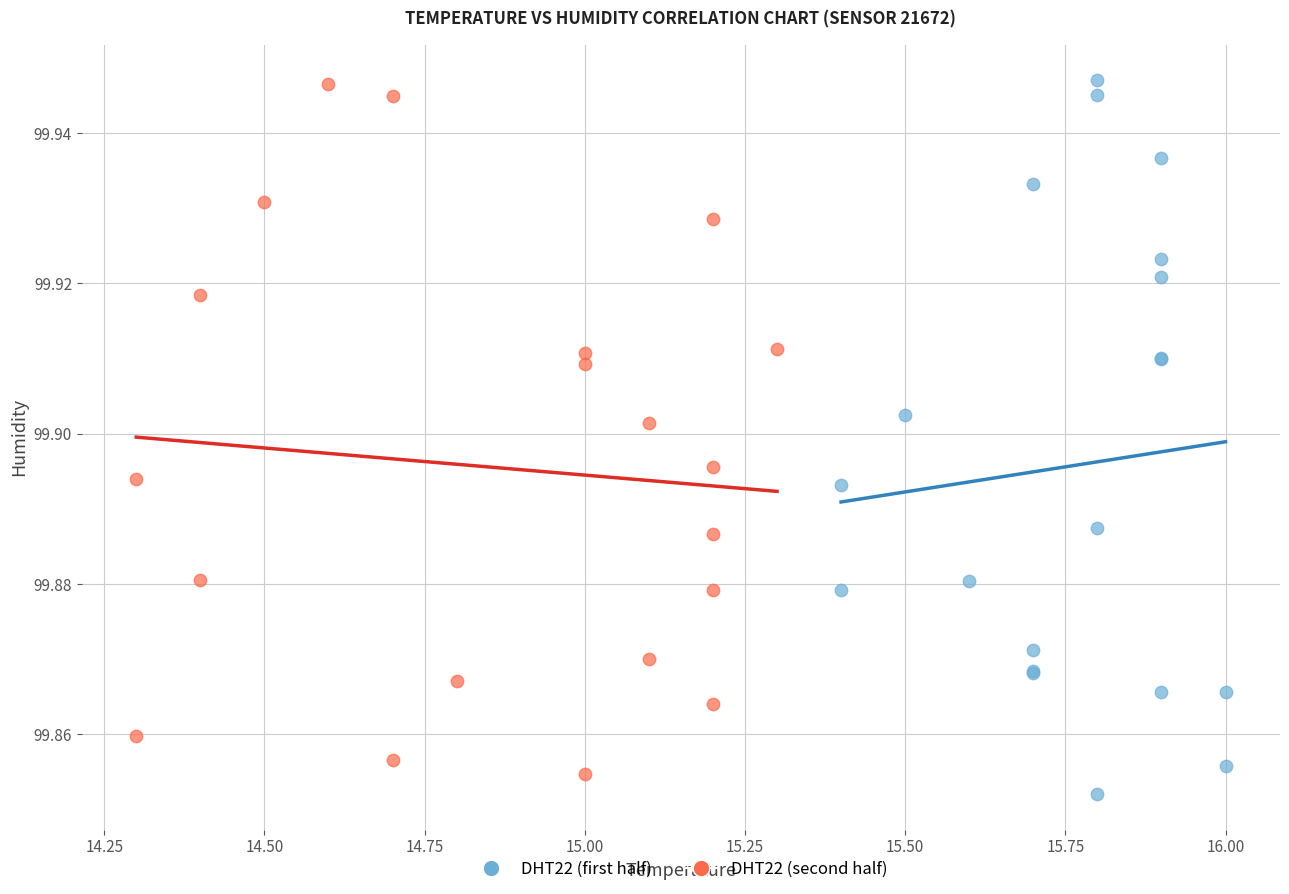

What are all the series names shown in the legend?

DHT22 (first half), DHT22 (second half)